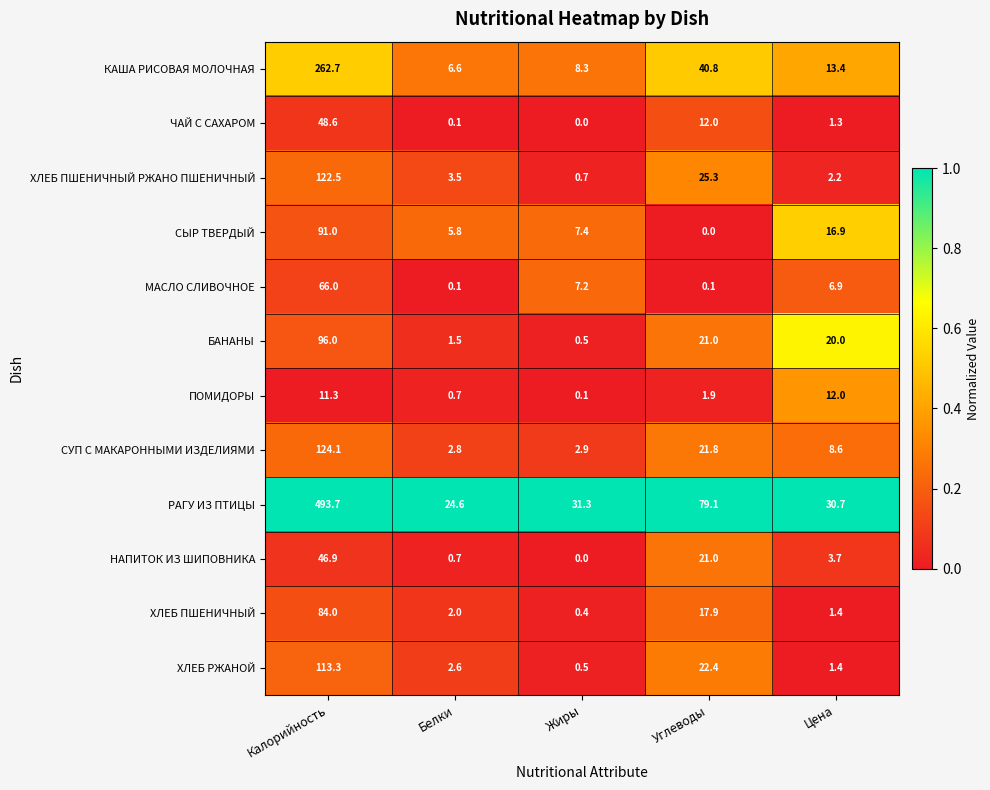

Between Калорийность and Жиры, which series saw the biggest shift?

РАГУ ИЗ ПТИЦЫ